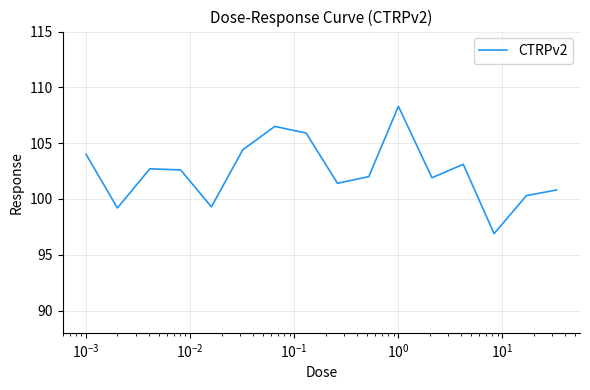

What is the average value?

102.5